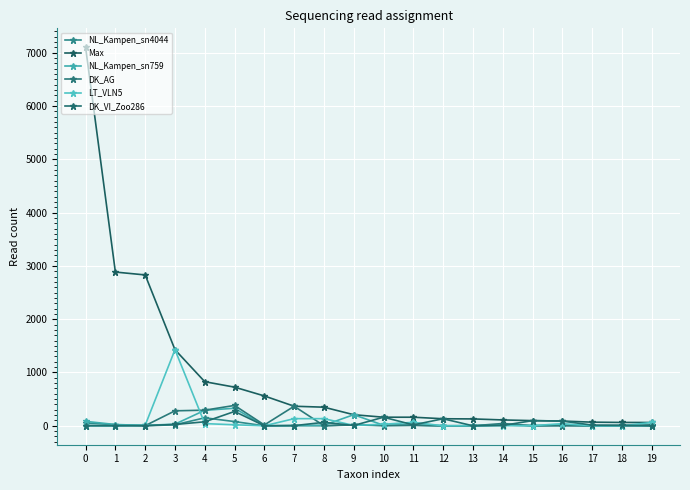

How many series are shown in this chart?

6